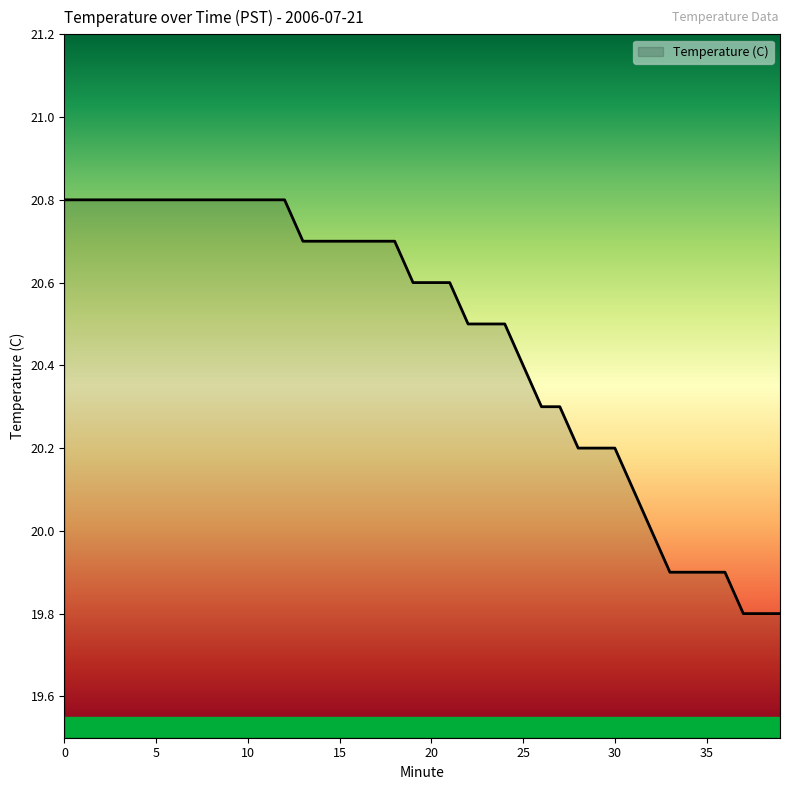

What is the minimum value shown in the chart?

19.8